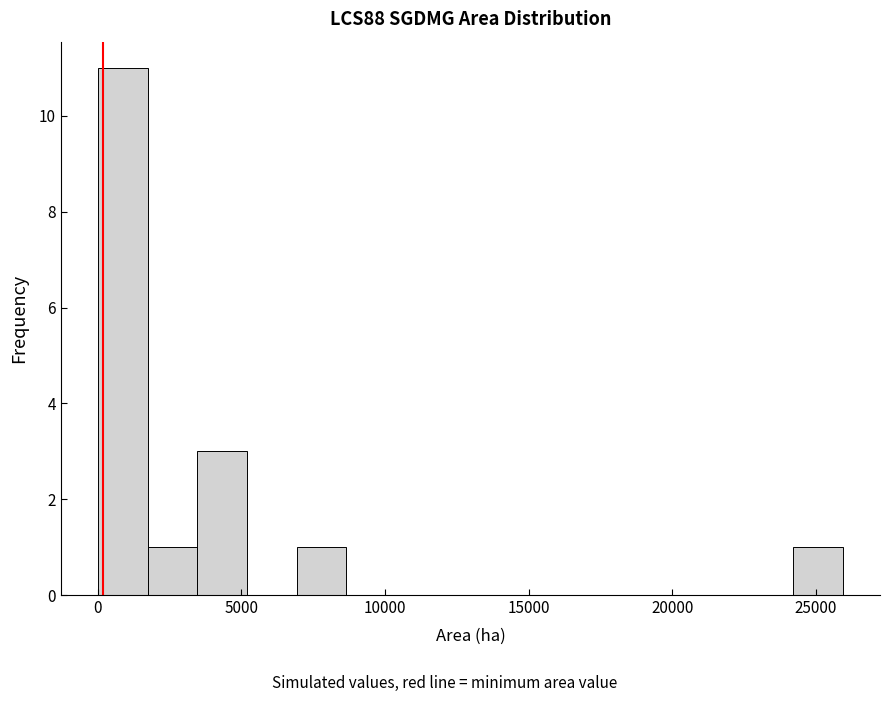

Around what value on the x-axis is the tallest bar? Give the approximate position of its centre, as read against the axis.

1000